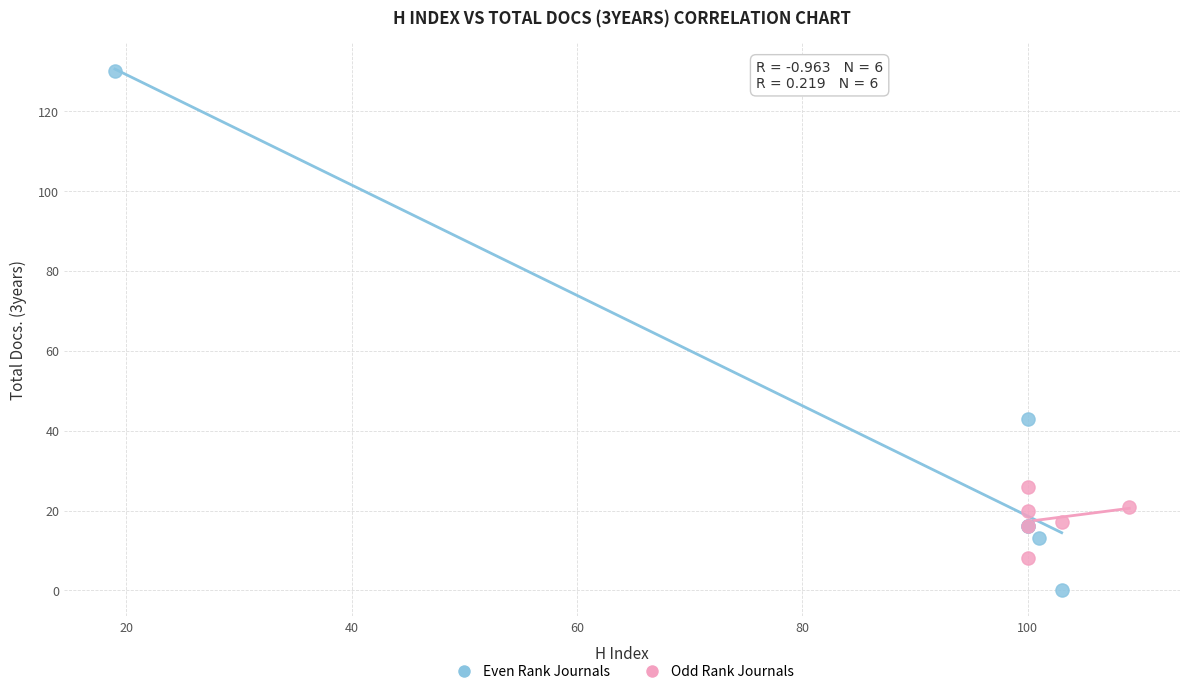

Which series has the widest spread of Y values?

Even Rank Journals